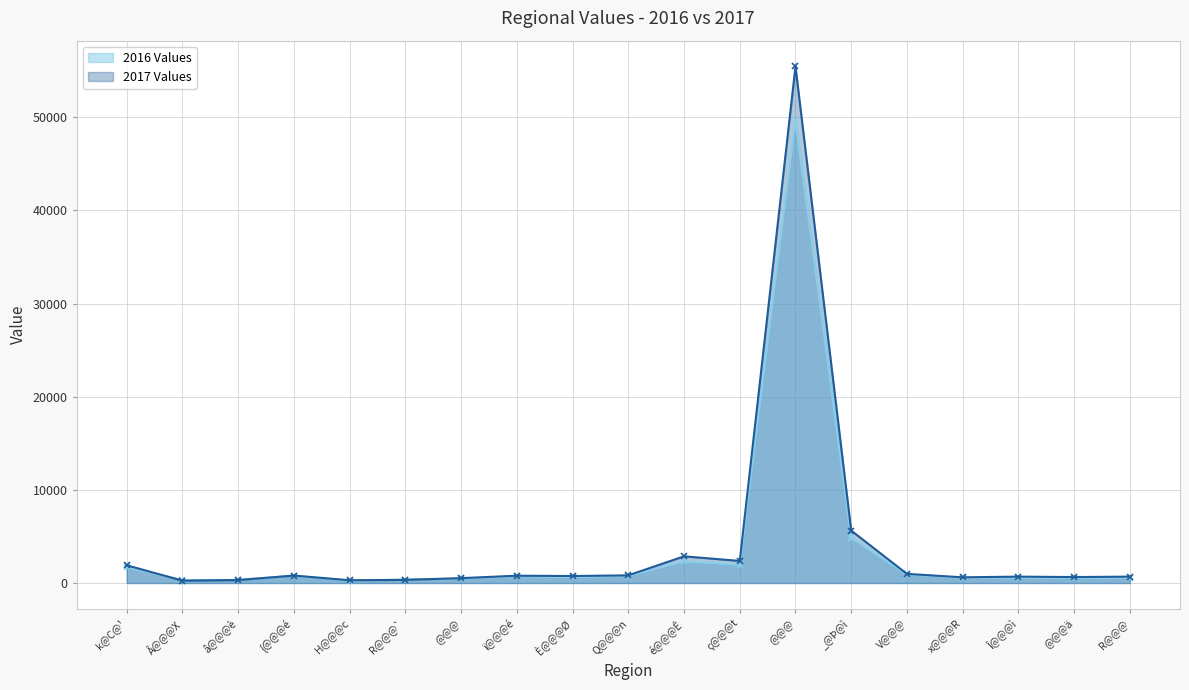

What is the value of the 2017 Values point at the 15th from the left?

981